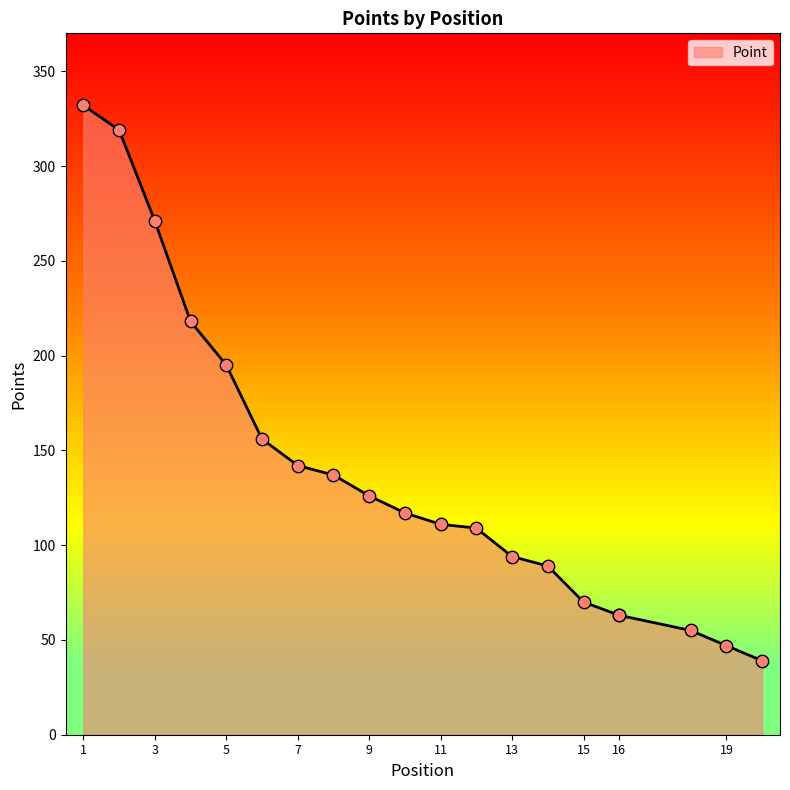

What is the change in value from 10 to 13?

-23